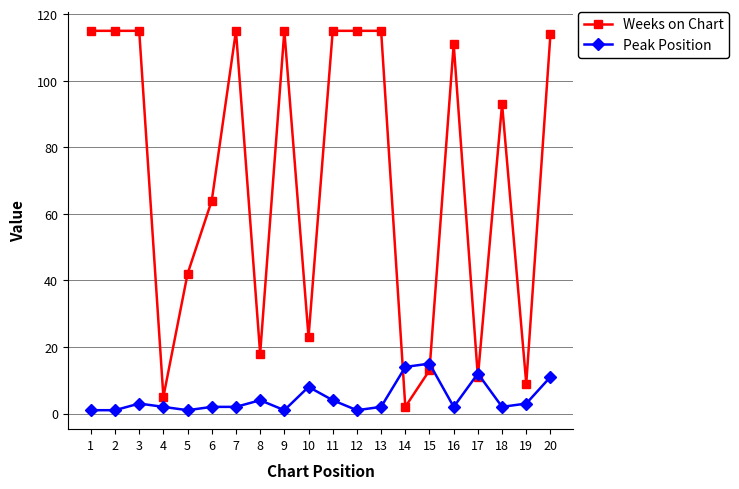

List the series in order of their overall mean, highest first.

Weeks on Chart, Peak Position